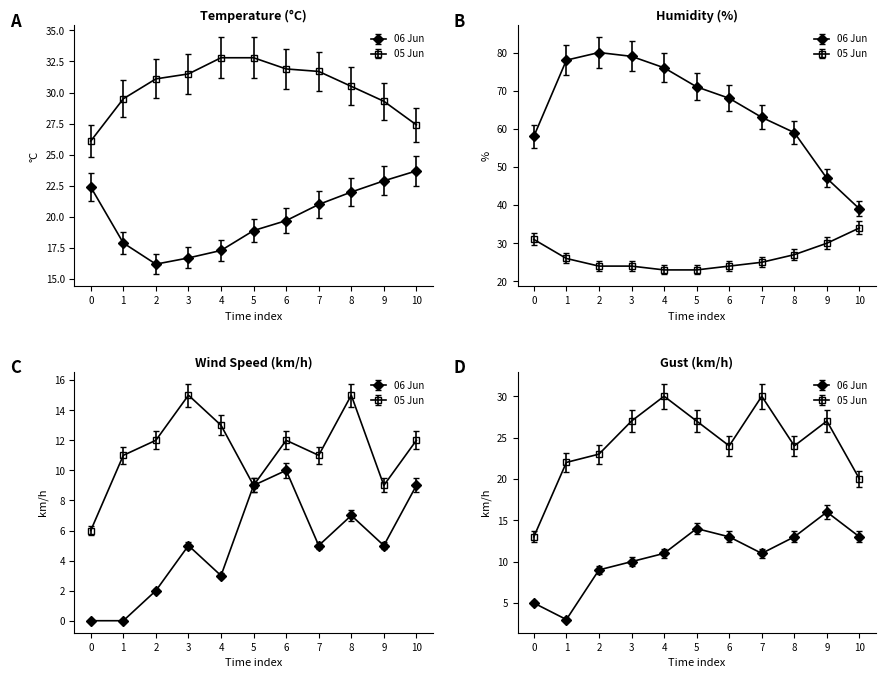

The Wind Speed (km/h) series shows 7.7 at 12:00. True or false?

False